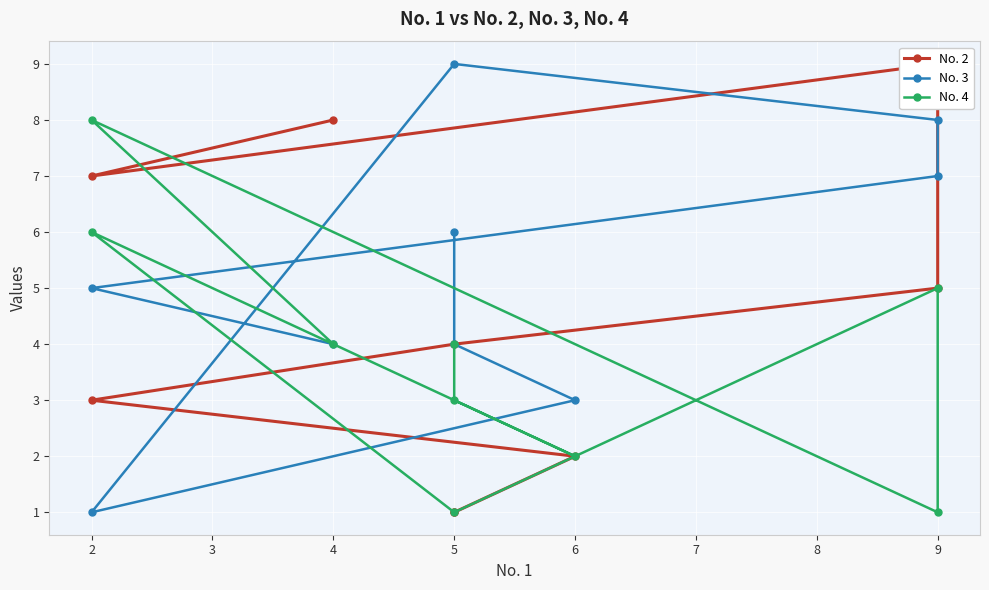

What is the difference between the highest and lowest values at 5?

8